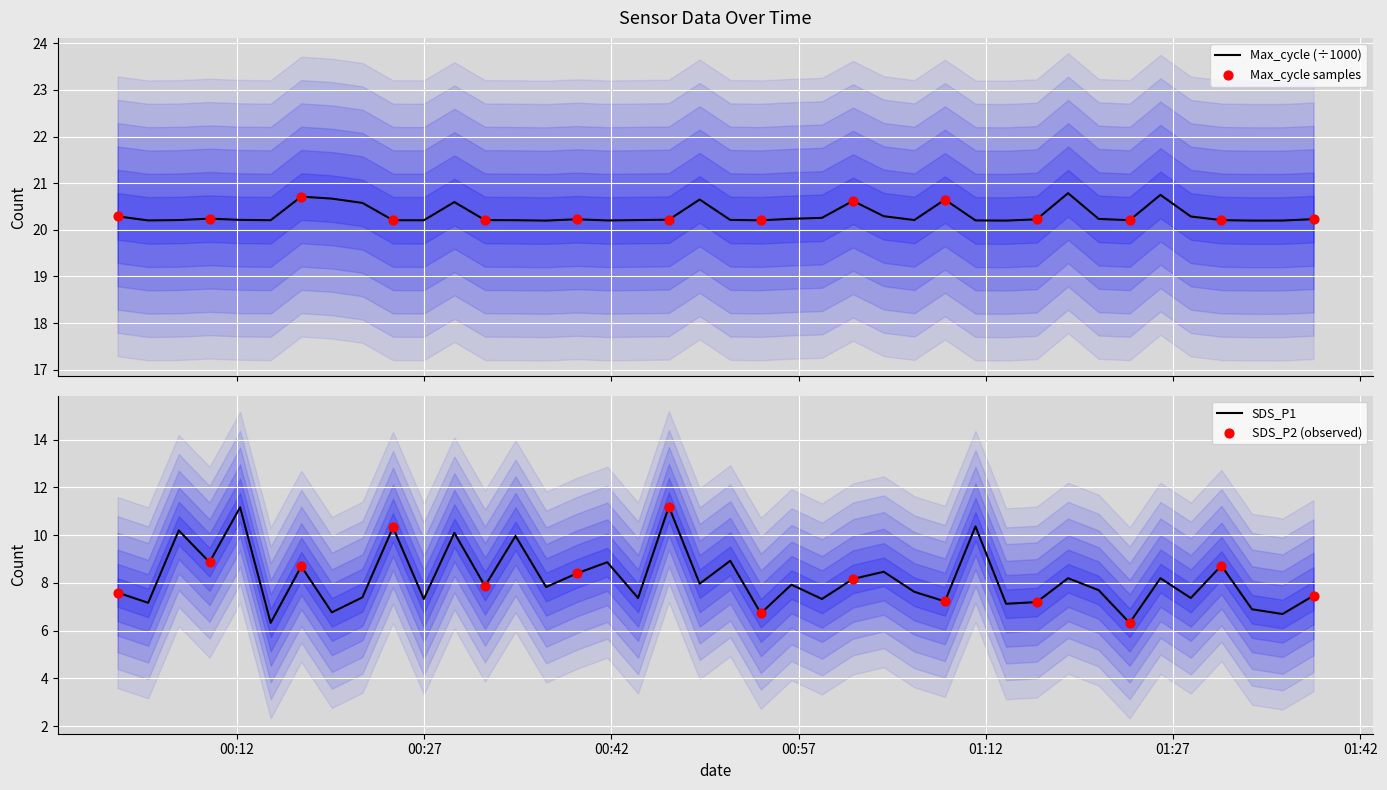

Which series has the largest total across all categories?

Max_cycle